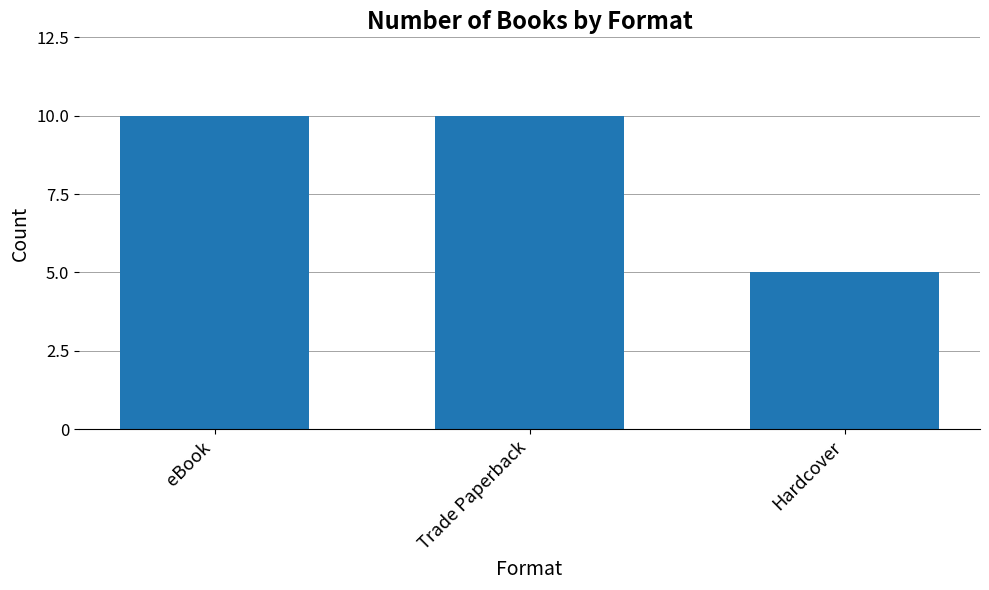

Reading right to left, what are all the values shown in this chart?

5	10	10